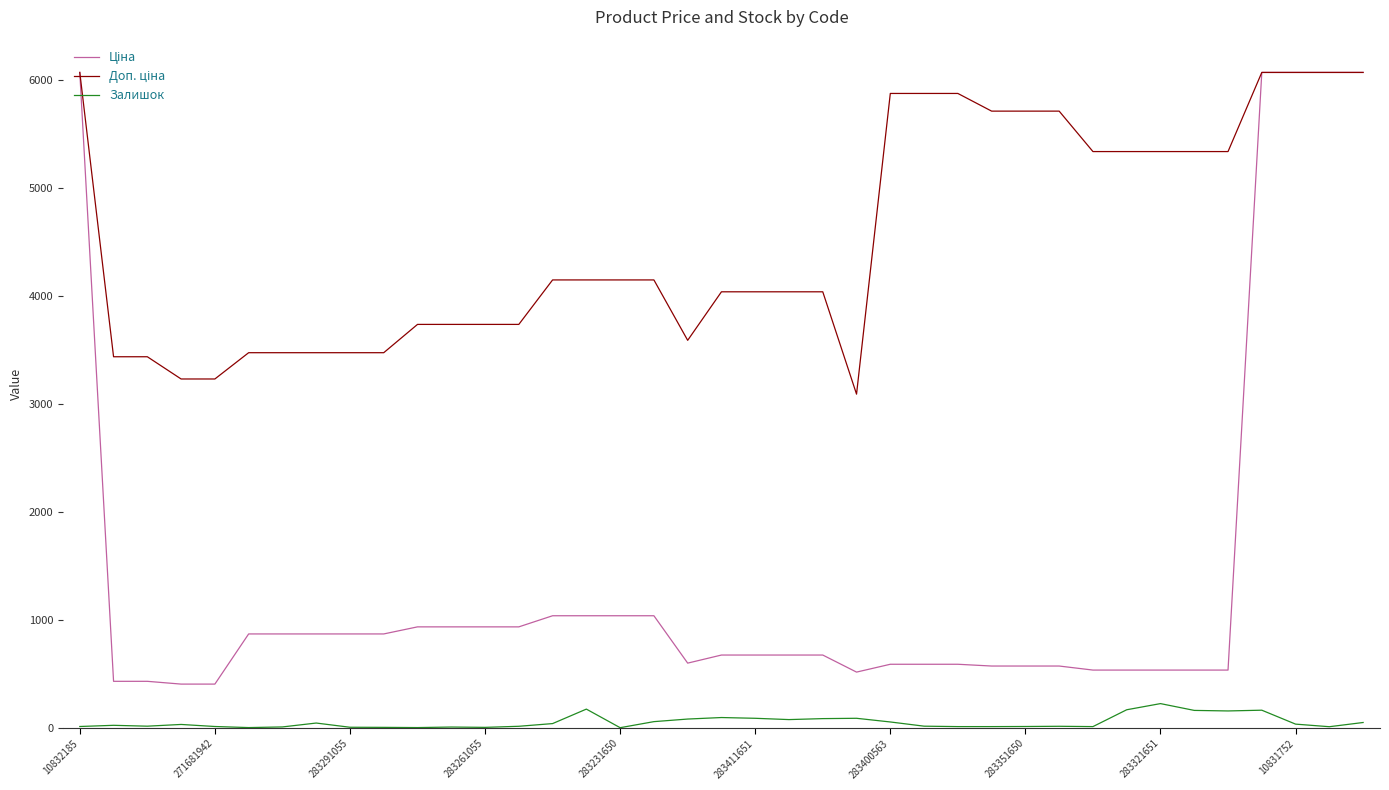

Does the chart have visible grid lines?

No